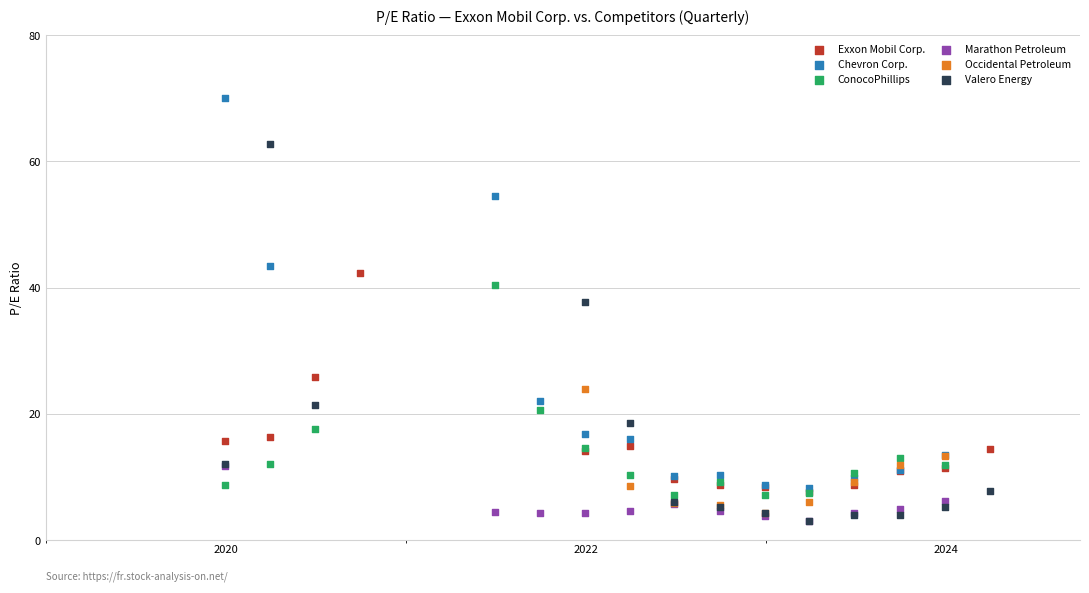

Which series reaches the maximum Y coordinate?

Chevron Corp.